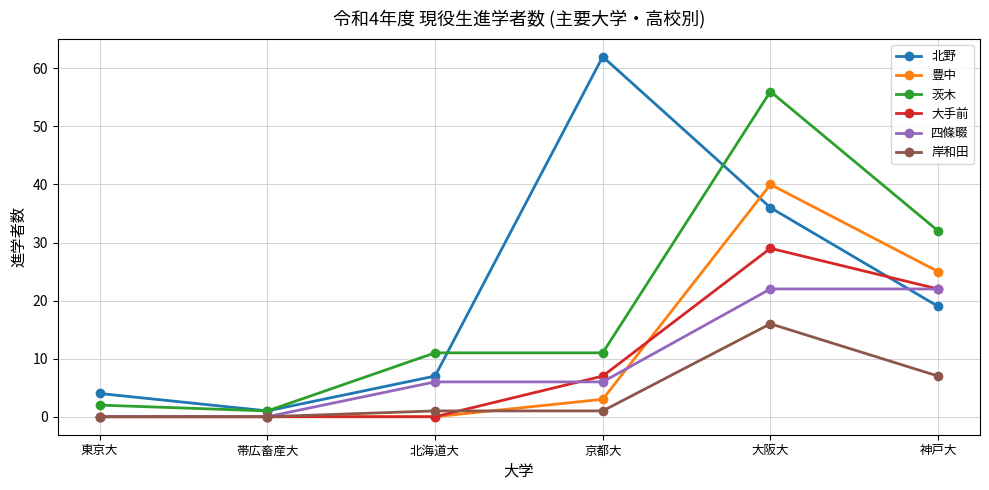

Between 帯広畜産大 and 神戸大, which series saw the biggest shift?

茨木